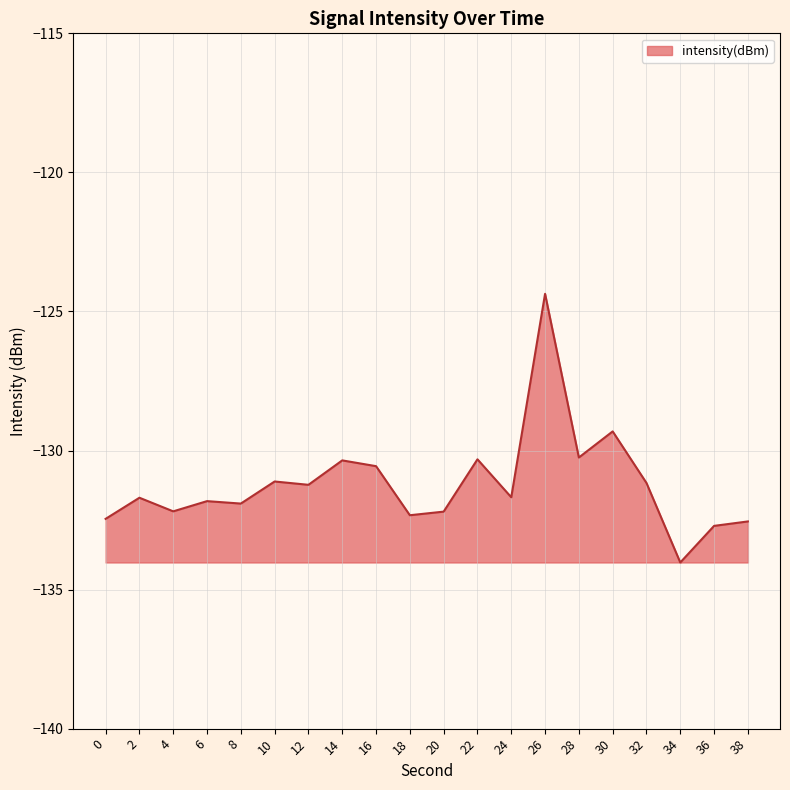

True or false: the data shows -124.4 at 26.

True